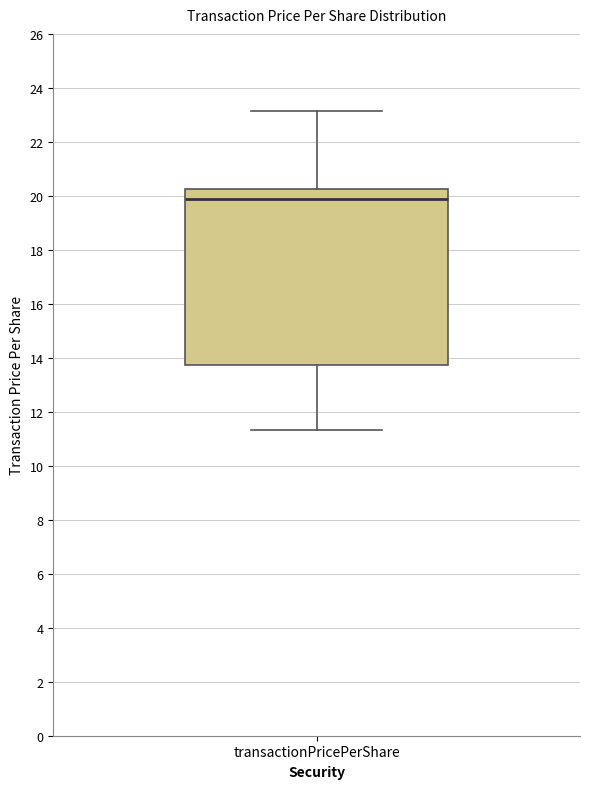

Read this box plot against the y-axis: the position of the median line, the range covered by the box, and the ends of both whiskers. The values are not printed on the chart, so give them approximately, as read against the axis.

median 19.8, box 13.8 to 20.2, whiskers 11.4 to 23.2